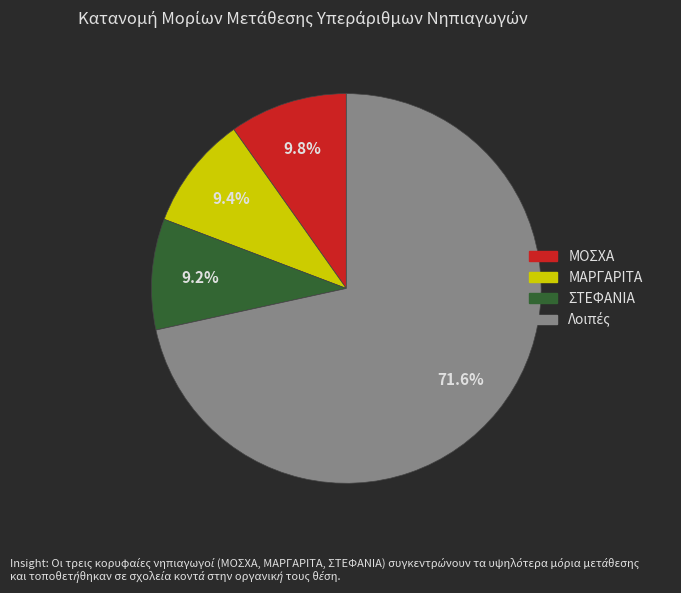

Is there a majority slice in this chart?

Yes